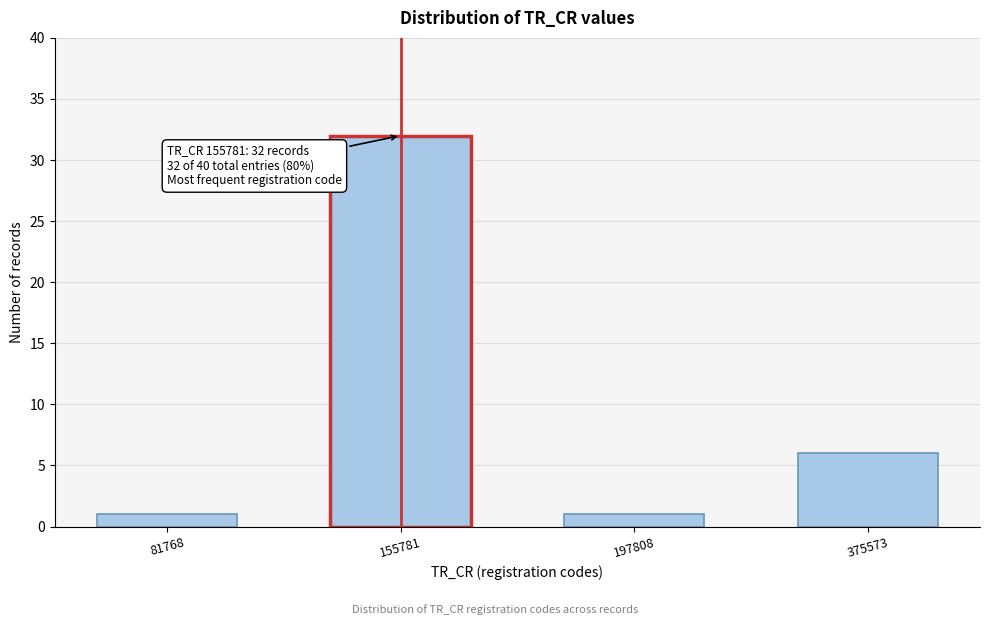

Reading right to left, extract all data points from this chart.

6	1	32	1